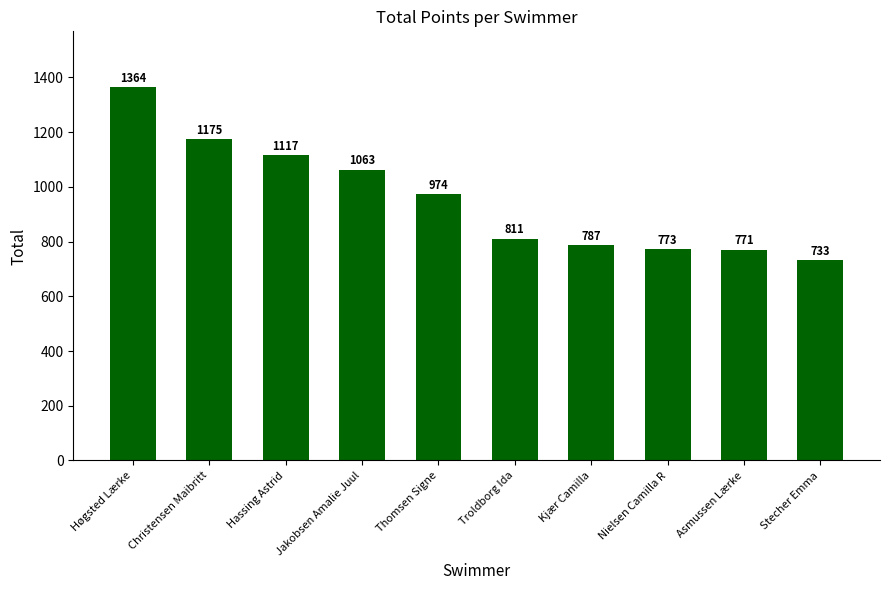

The chart shows a value of 1597 at Jakobsen Amalie Juul. True or false?

False